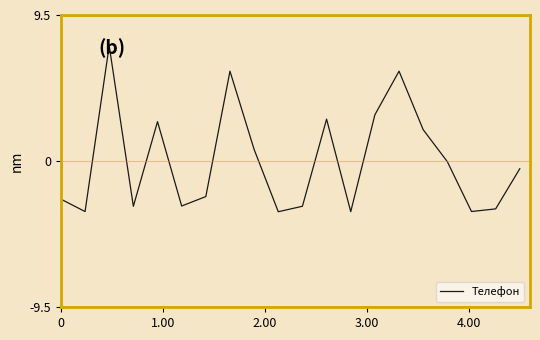

What is the smallest value displayed?

-3.3